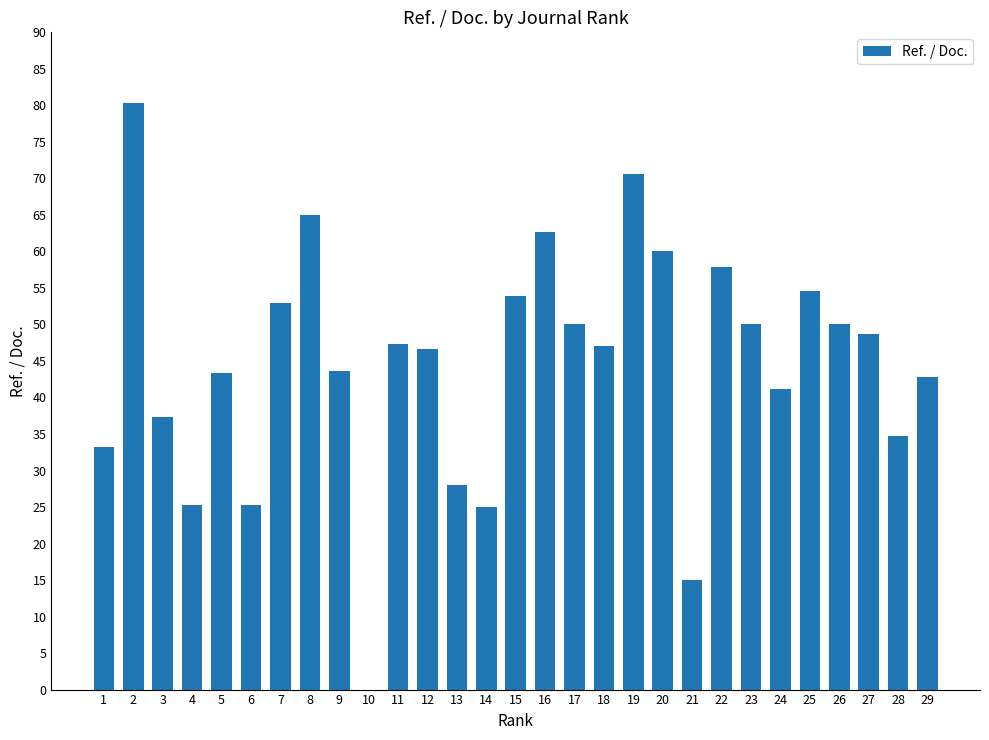

What is the difference between the values at 28 and 3?

2.5